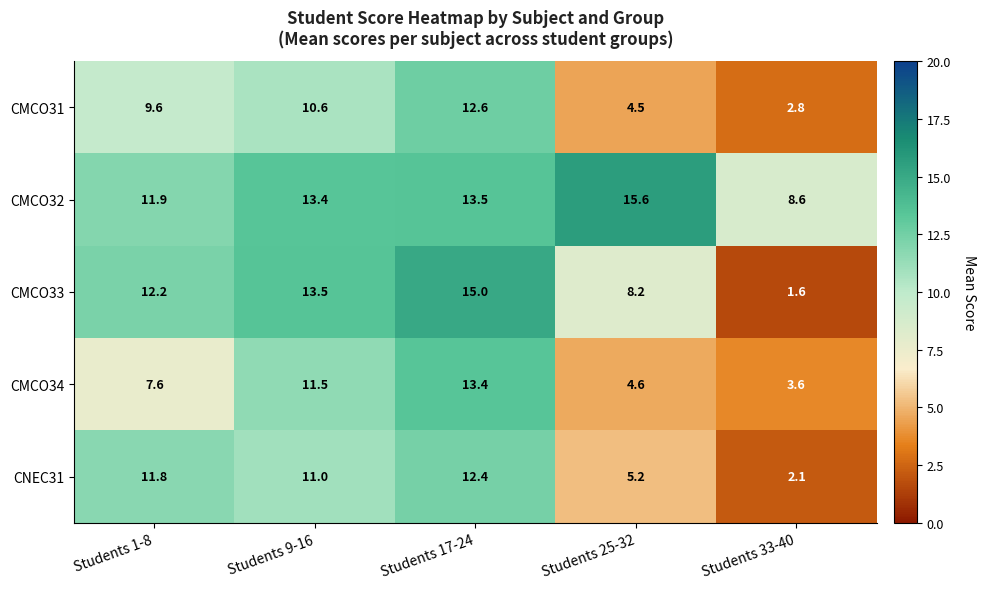

Rank the series by their maximum value, from lowest to highest.

CNEC31, CMCO31, CMCO34, CMCO33, CMCO32